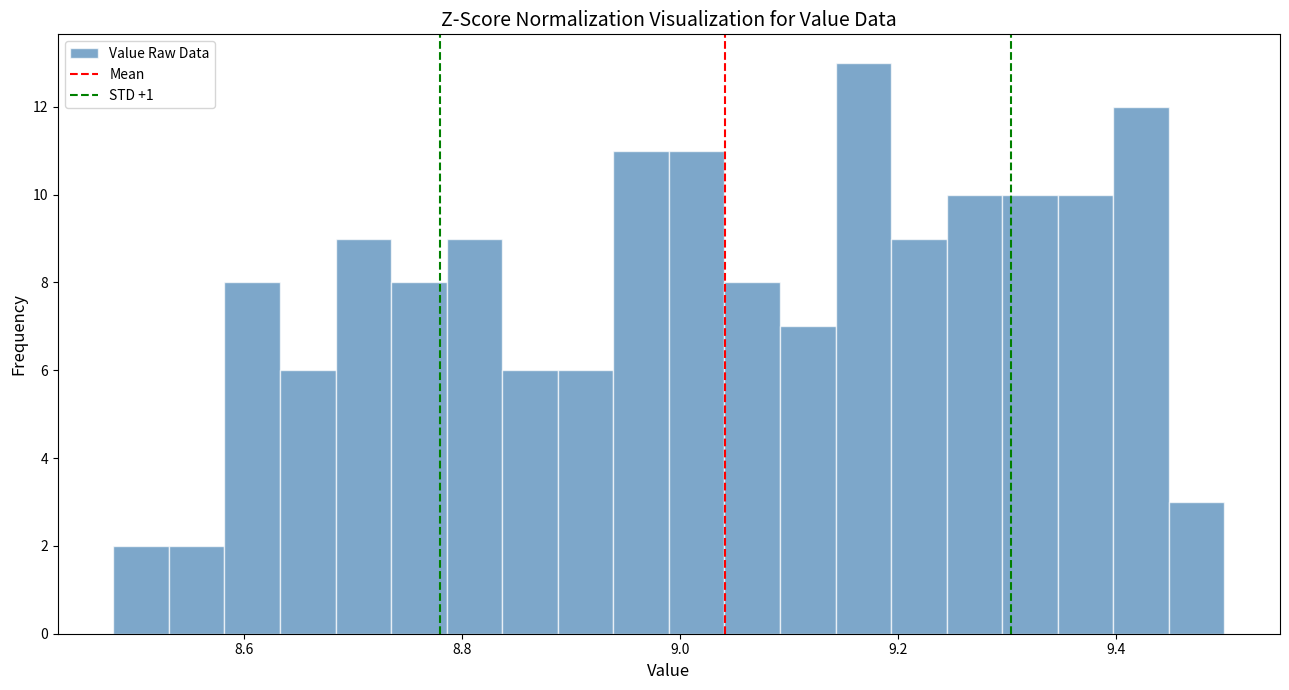

Read against the x-axis, roughly where is the centre of the tallest bar?

9.16